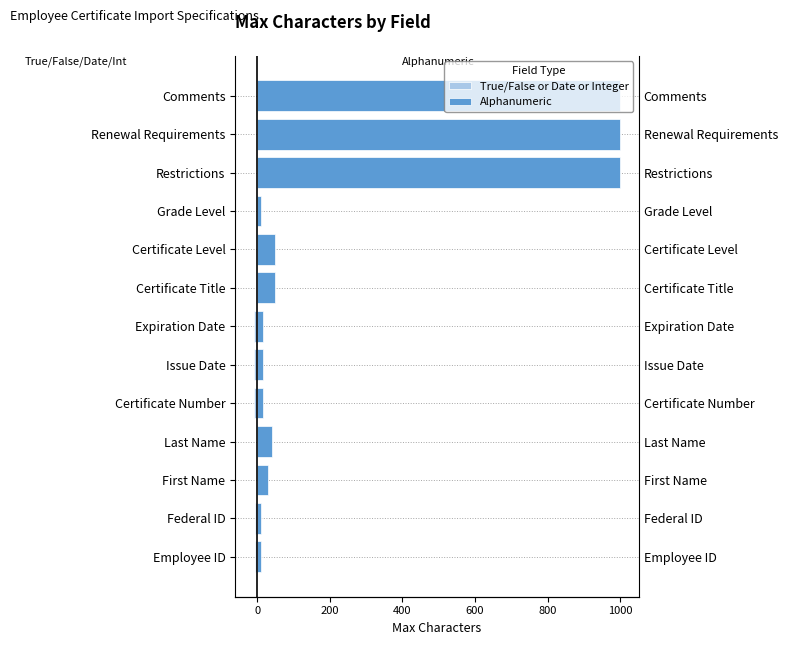

What is the difference between the second highest and minimum values in the Alphanumeric series?

990